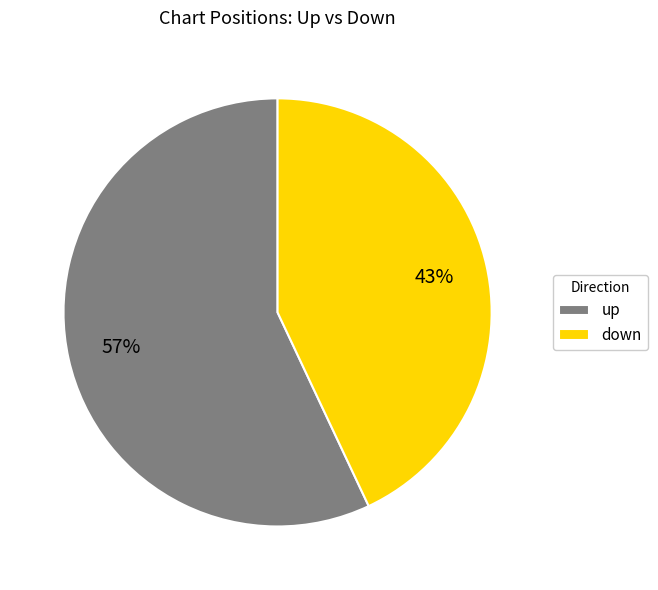

How many slices are in this pie chart?

2